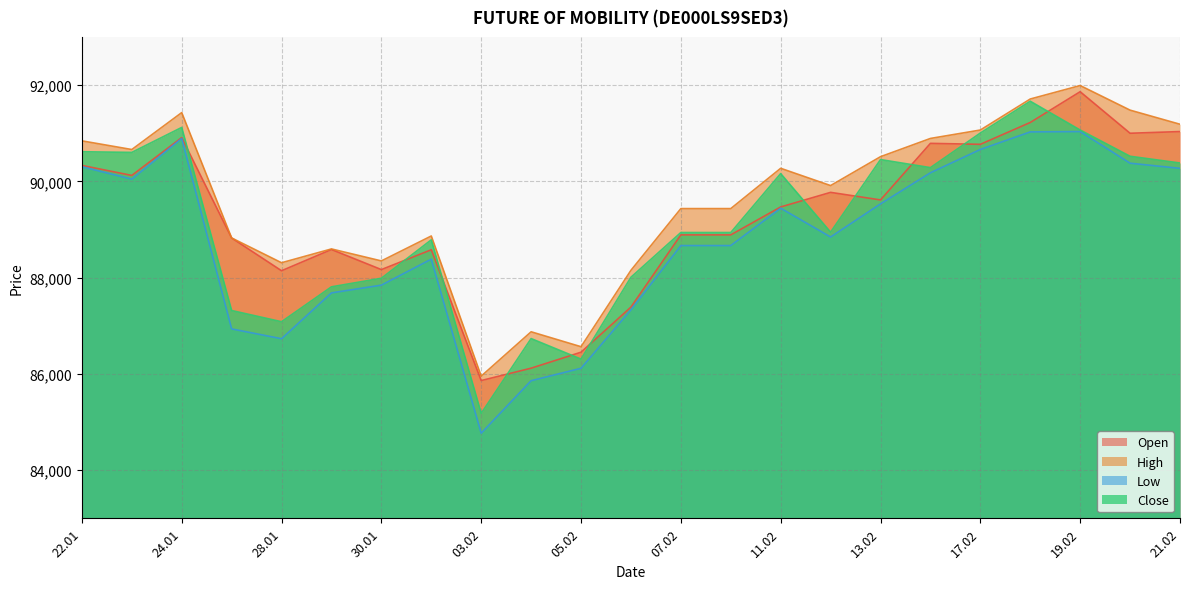

Between 13.02 and 17.02, which series saw the biggest shift?

Open